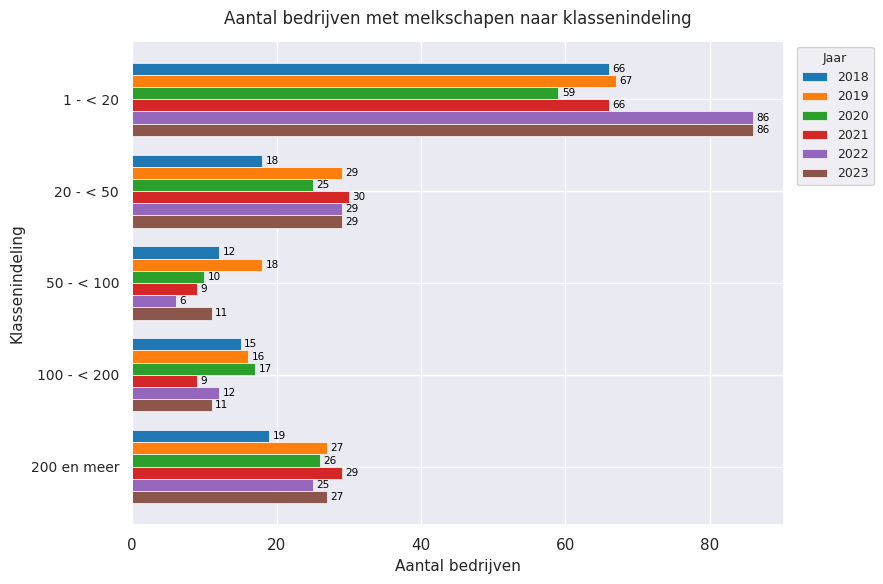

How many values in the 2018 series are below 18?

2